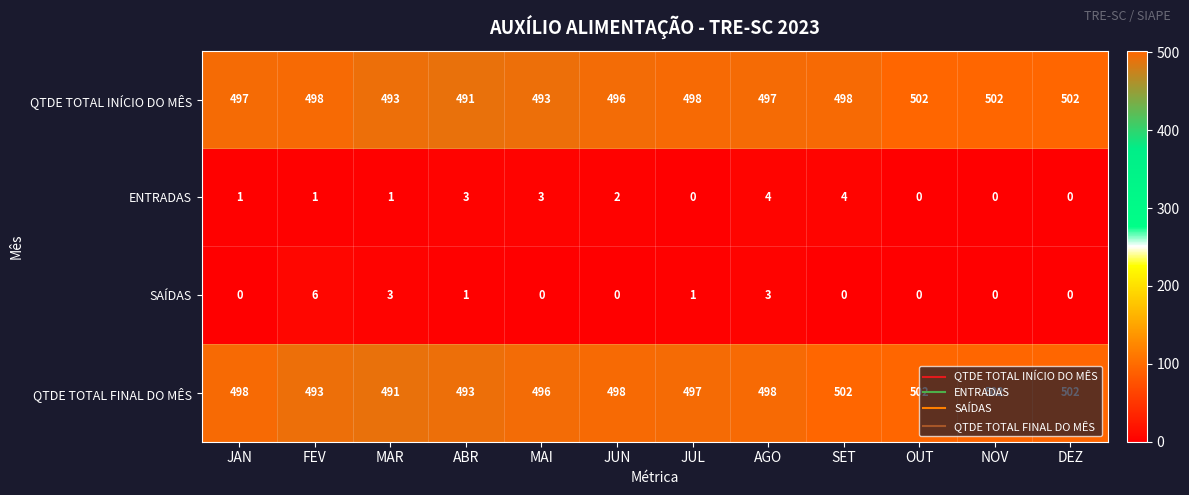

What is the total value across all series at NOV?

1004